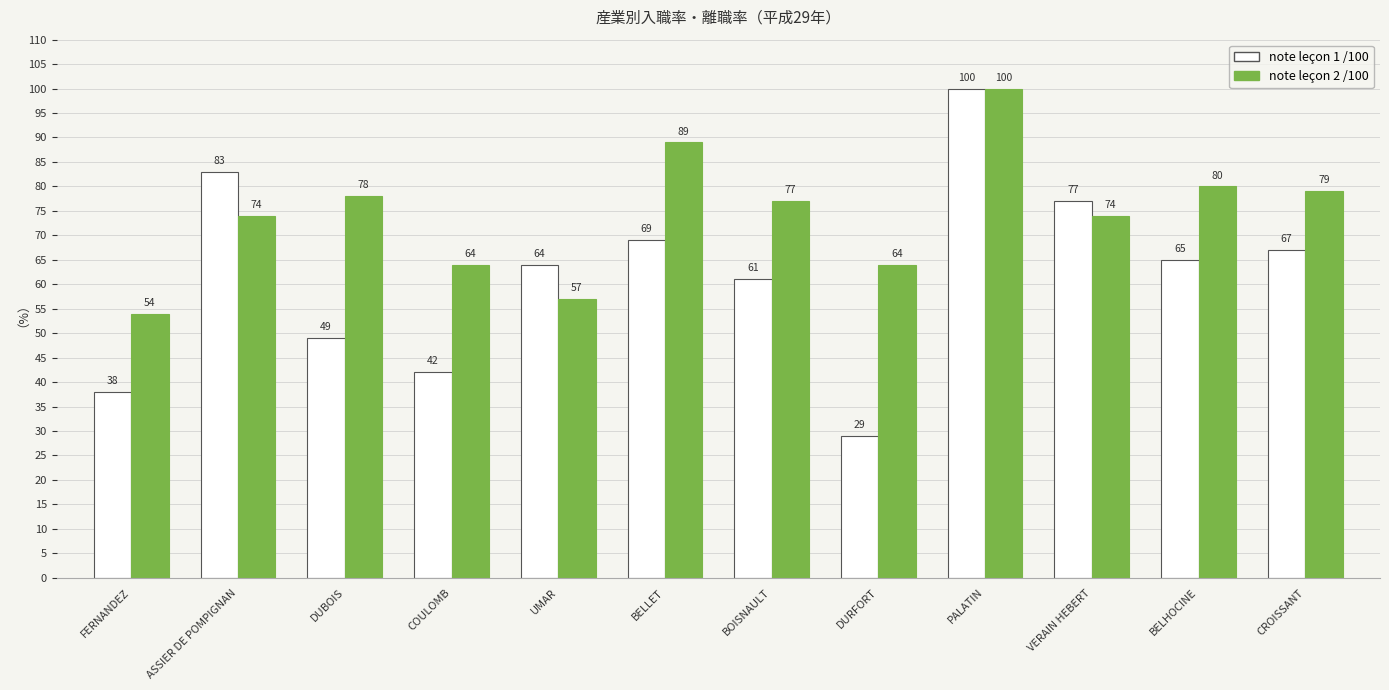

Which series has the largest total across all categories?

note leçon 2 /100